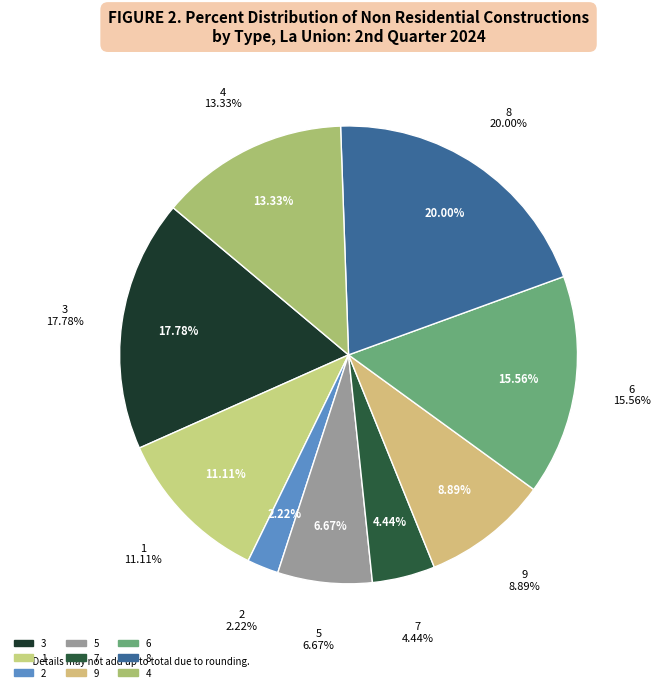

How many slices are in this pie chart?

9